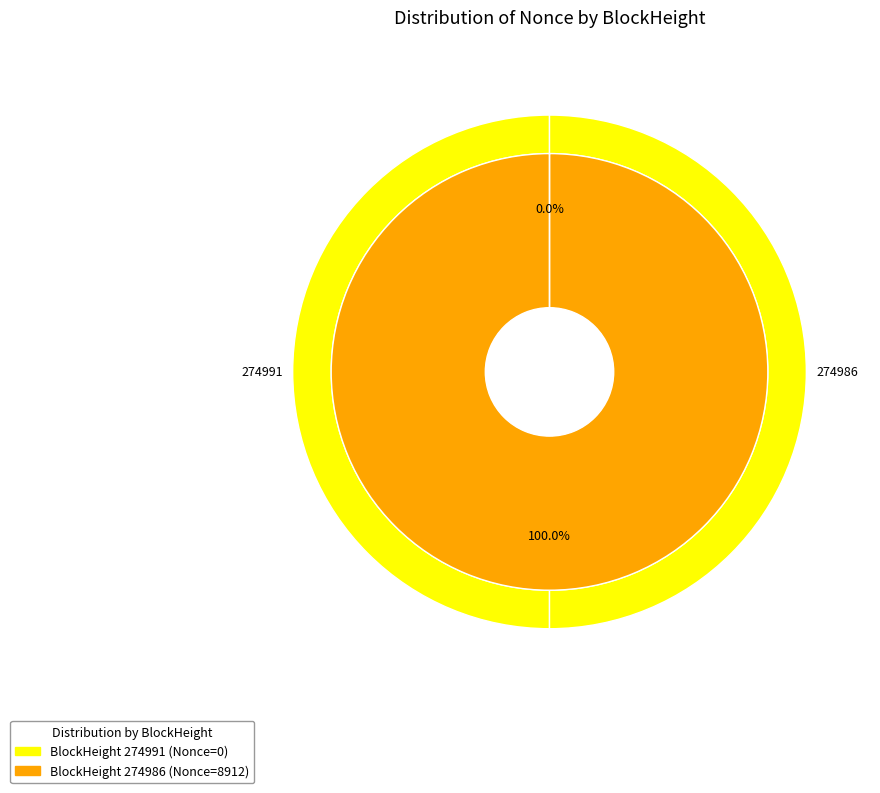

Rank the categories by value from lowest to highest.

274991, 274986